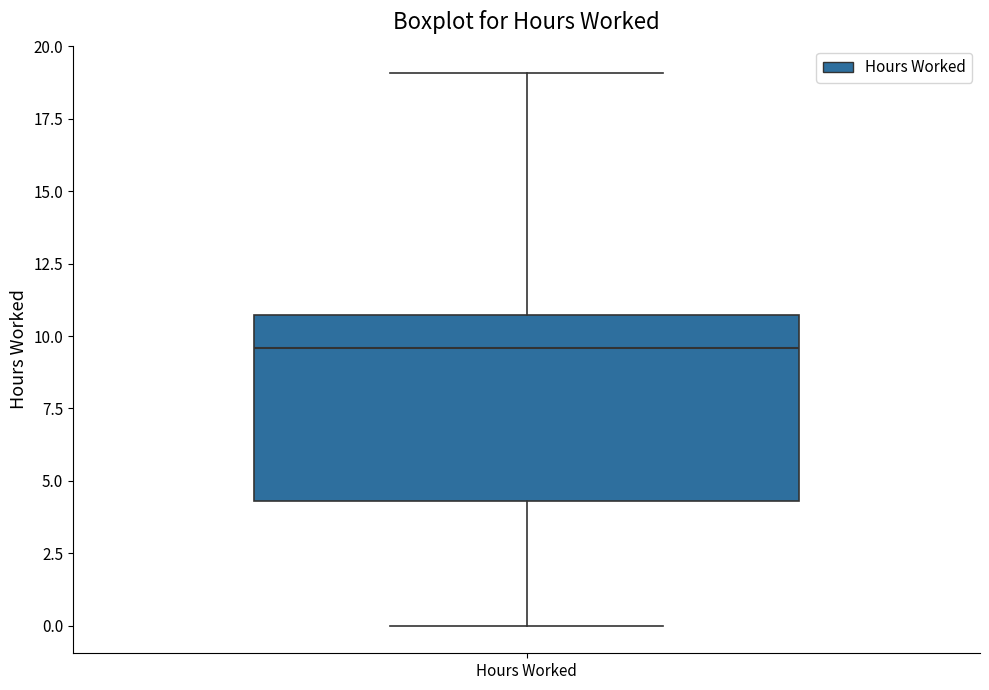

Transcribe this box plot: give where the median line is, the range the box spans, and where the two whiskers end, as read against the y-axis. The values are not printed on the chart, so give them approximately, as read against the axis.

median 9.5, box 4.5 to 10.5, whiskers 0.0 to 19.0